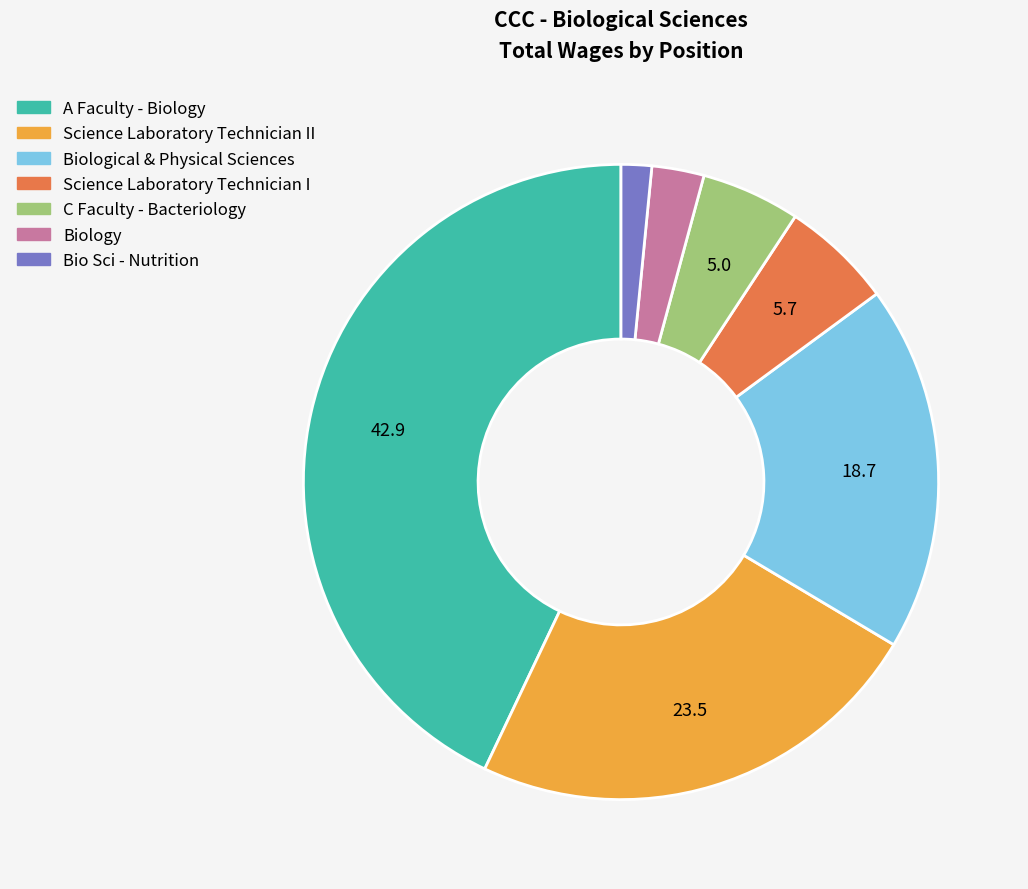

Does Bio Sci - Nutrition account for over 50% of the chart?

No